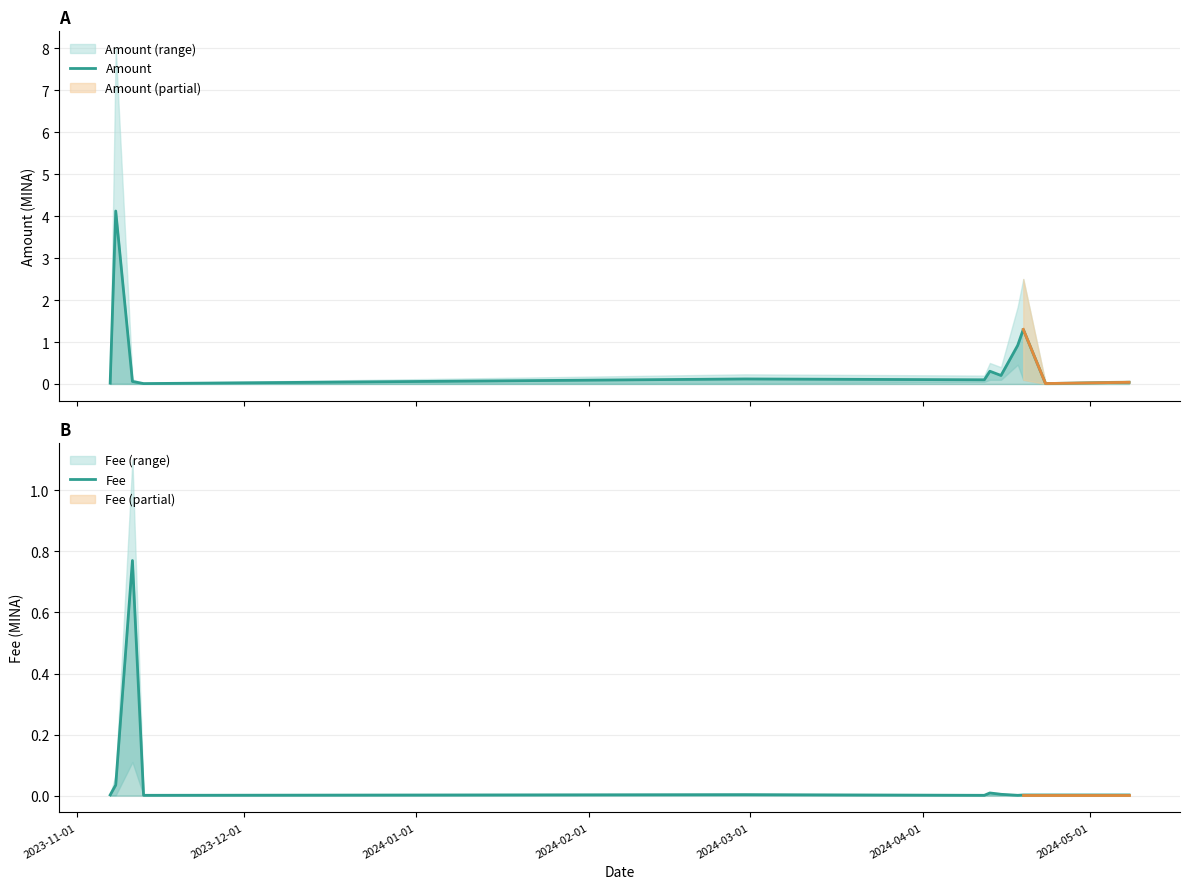

In Fee, how many points are lower than both neighbors (excluding endpoints)?

3